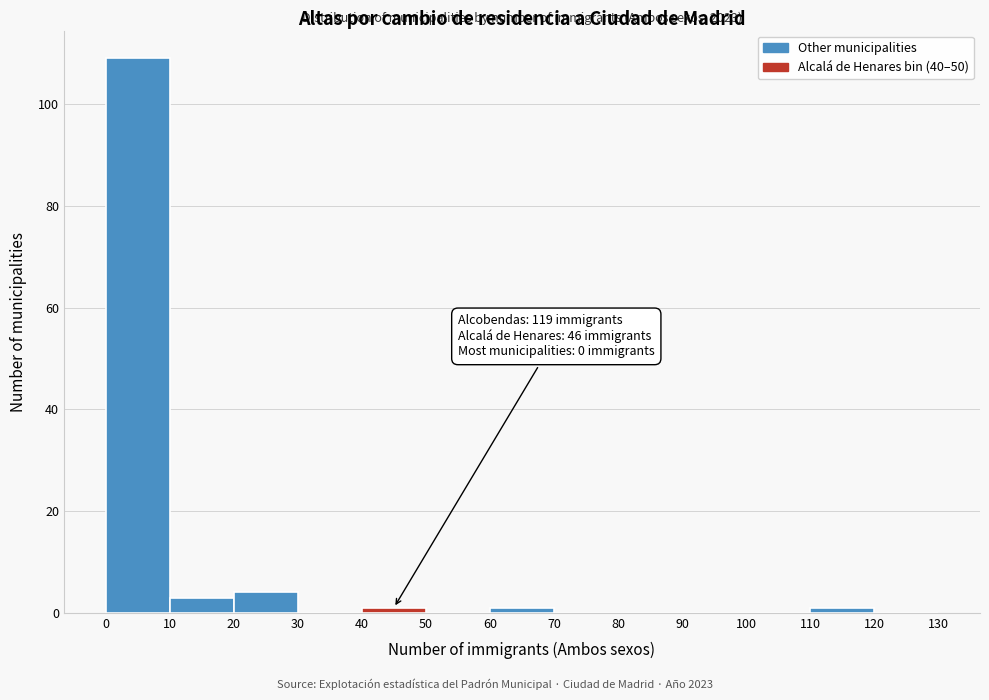

Which range on the x-axis has the tallest bar?

0 to 10